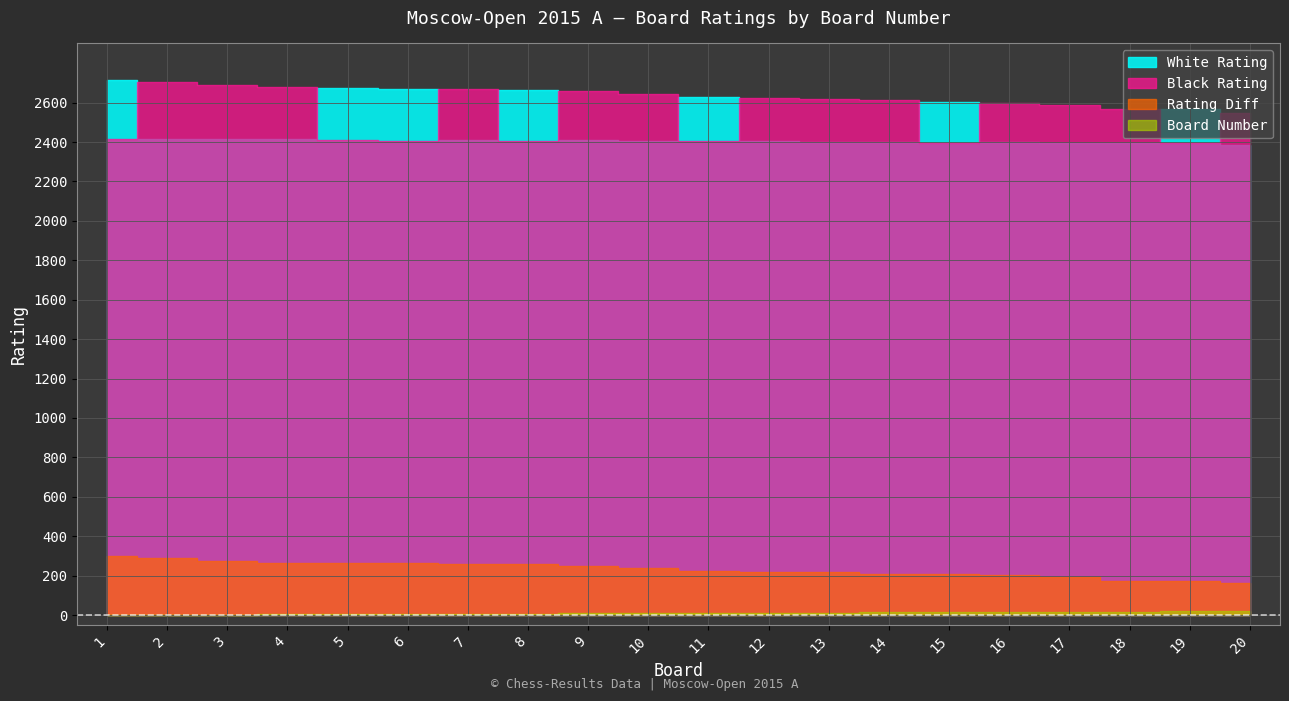

What is the difference between the highest and lowest values at 15?

2589